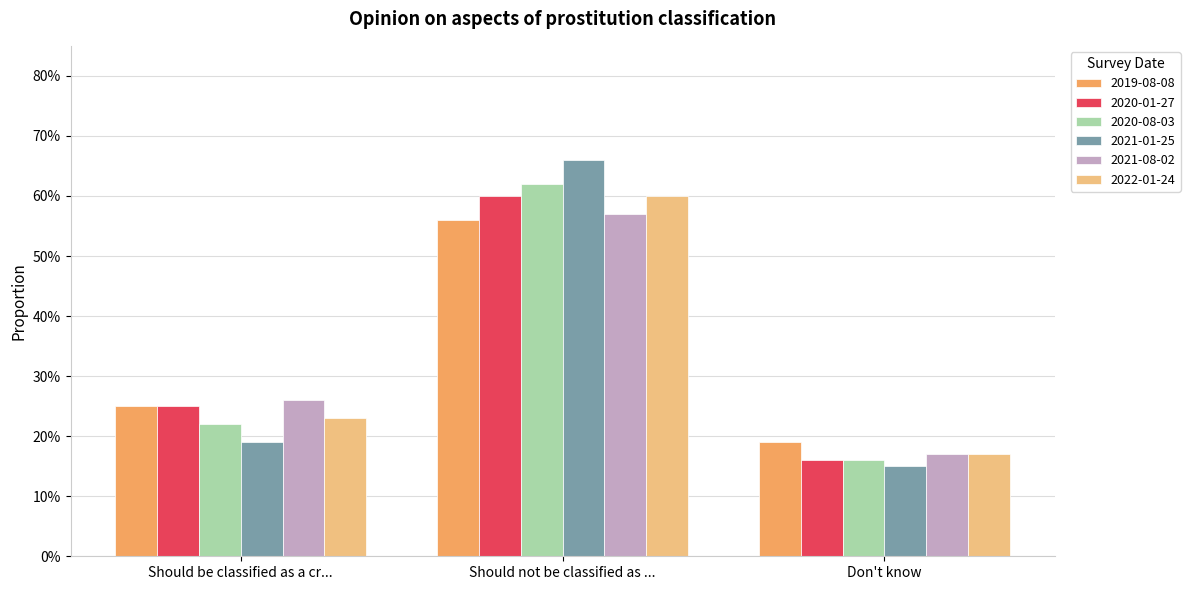

Reading right to left, transcribe all the data shown in this chart.

2019-08-08: 0.2	0.6	0.2
2020-01-27: 0.2	0.6	0.2
2020-08-03: 0.2	0.6	0.2
2021-01-25: 0.1	0.7	0.2
2021-08-02: 0.2	0.6	0.3
2022-01-24: 0.2	0.6	0.2